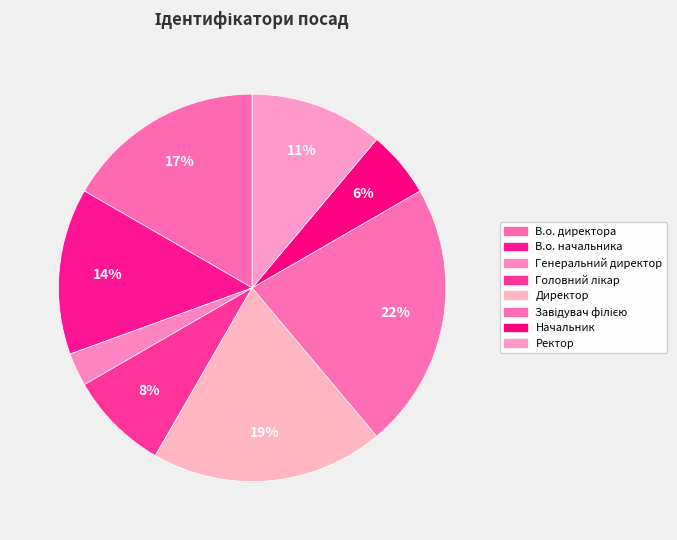

What is the total percentage of Завідувач філією and Головний лікар?

30.6%